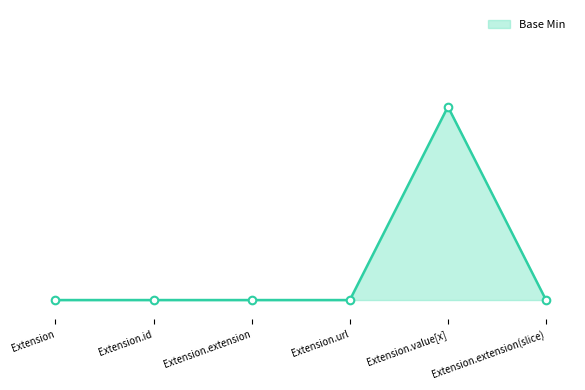

Does the chart have visible grid lines?

No